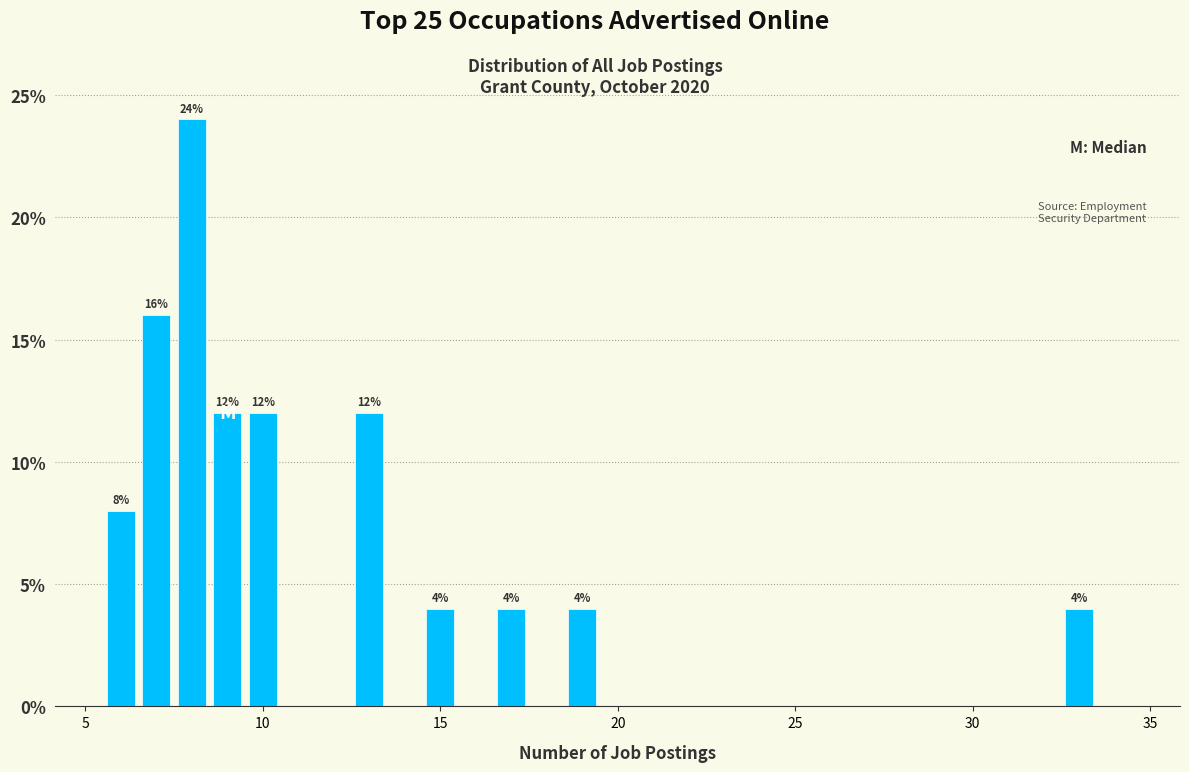

Around what value on the x-axis is the tallest bar? Give the approximate position of its centre, as read against the axis.

8.0